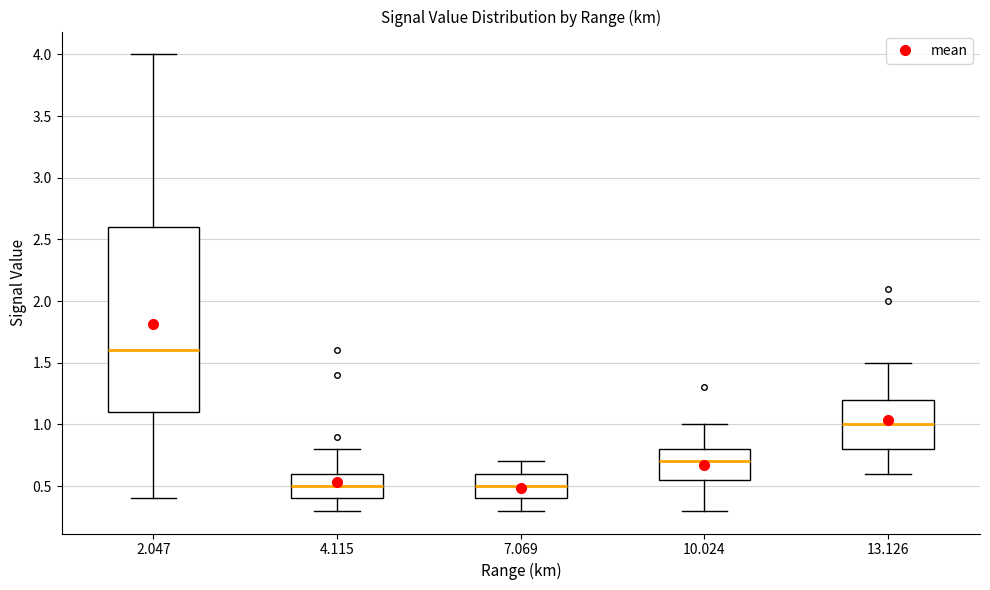

Reading left to right, read every box against the y-axis: the position of its median line, the range the box covers, and the ends of its whiskers. The values are not printed on the chart, so give them approximately, as read against the axis.

2.047: median 1.60, box 1.10 to 2.60, whiskers 0.40 to 4.00
4.115: median 0.50, box 0.40 to 0.60, whiskers 0.30 to 0.80
7.069: median 0.50, box 0.40 to 0.60, whiskers 0.30 to 0.70
10.024: median 0.70, box 0.55 to 0.80, whiskers 0.30 to 1.00
13.126: median 1.00, box 0.80 to 1.20, whiskers 0.60 to 1.50